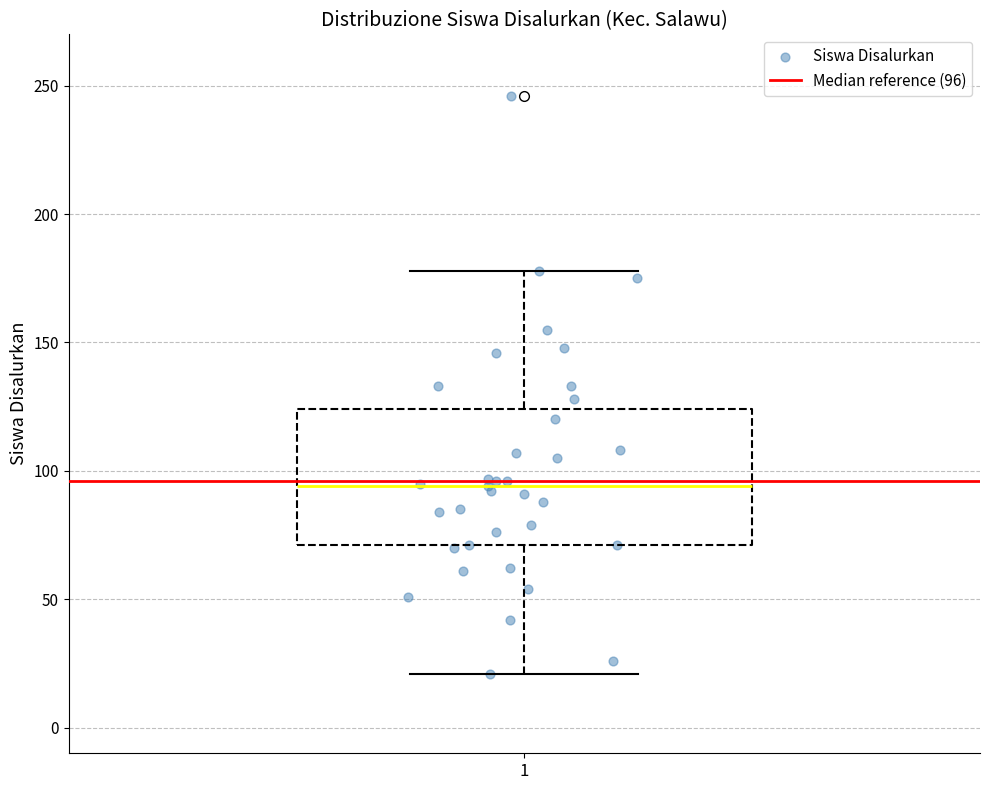

Read this box plot against the y-axis: the position of the median line, the range covered by the box, and the ends of both whiskers. The values are not printed on the chart, so give them approximately, as read against the axis.

median 95, box 70 to 125, whiskers 20 to 180